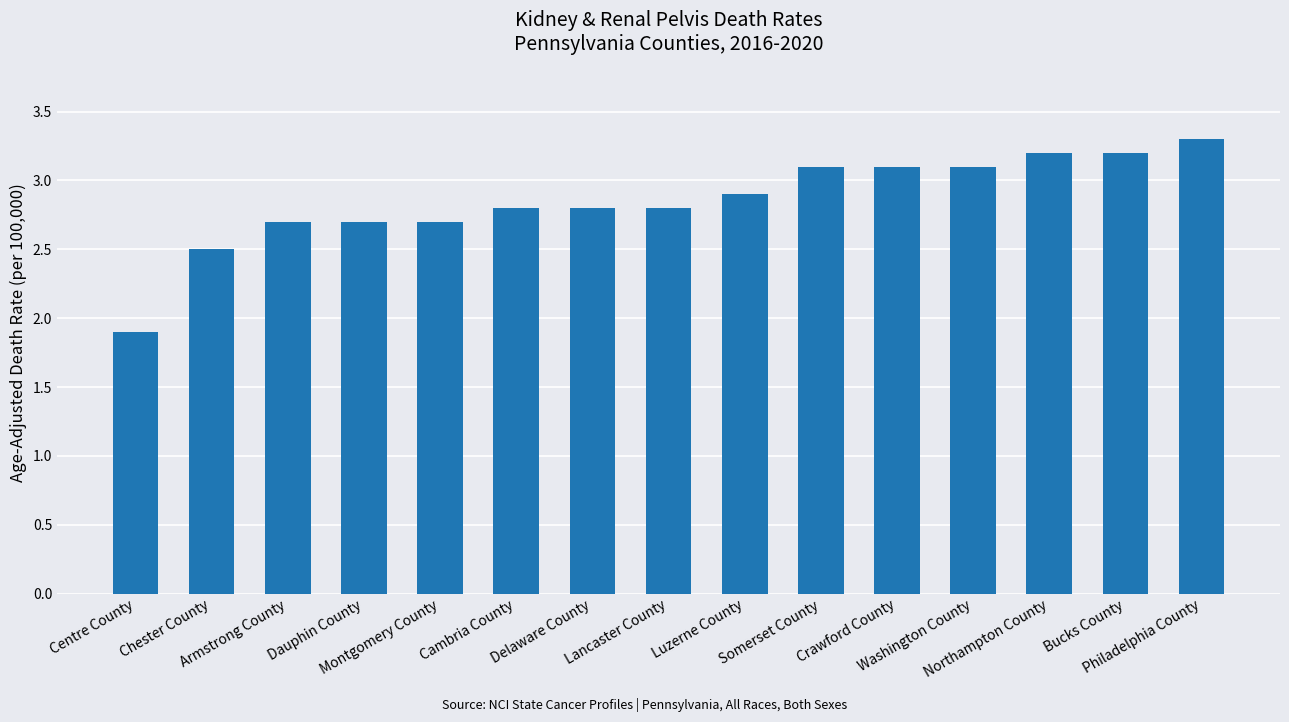

At which category does the chart reach its peak across all series?

Philadelphia County